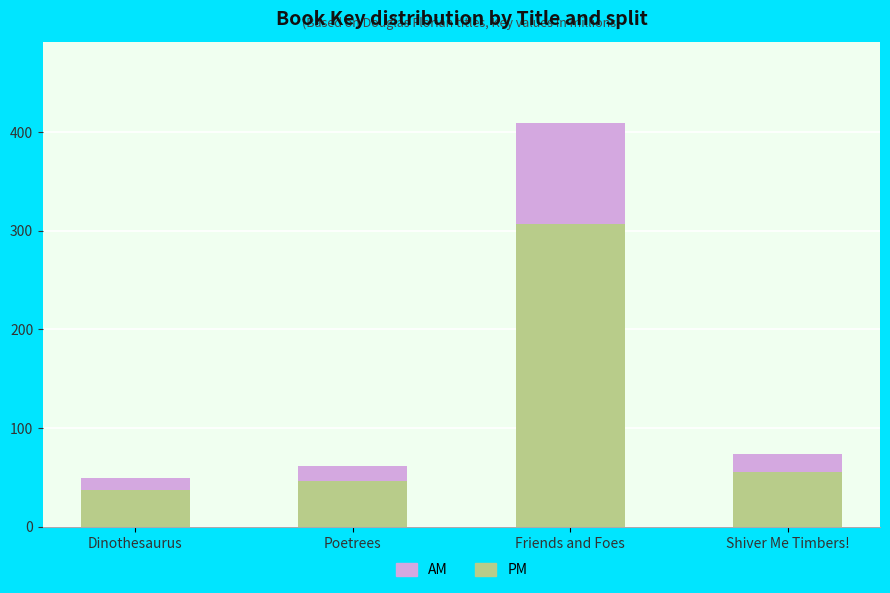

The value of PM at Poetrees is 46.4. True or false?

True